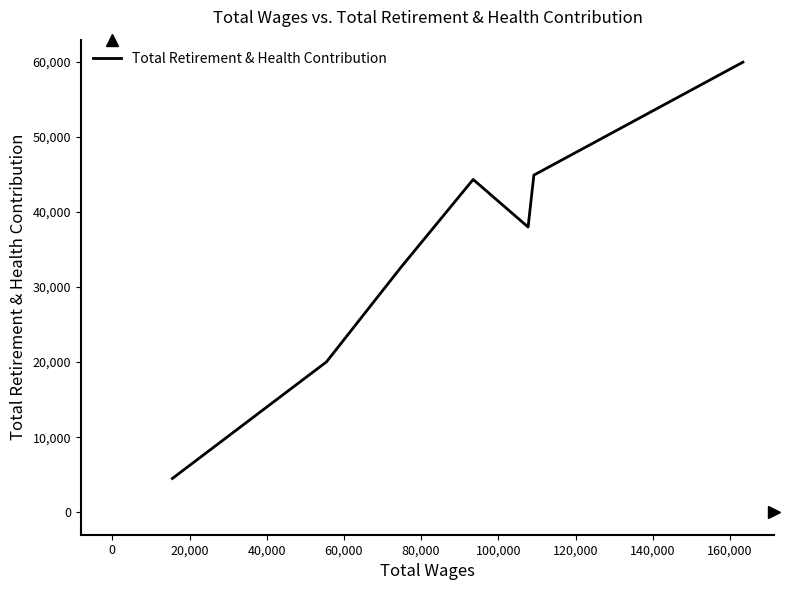

What is the greatest value displayed?

59956